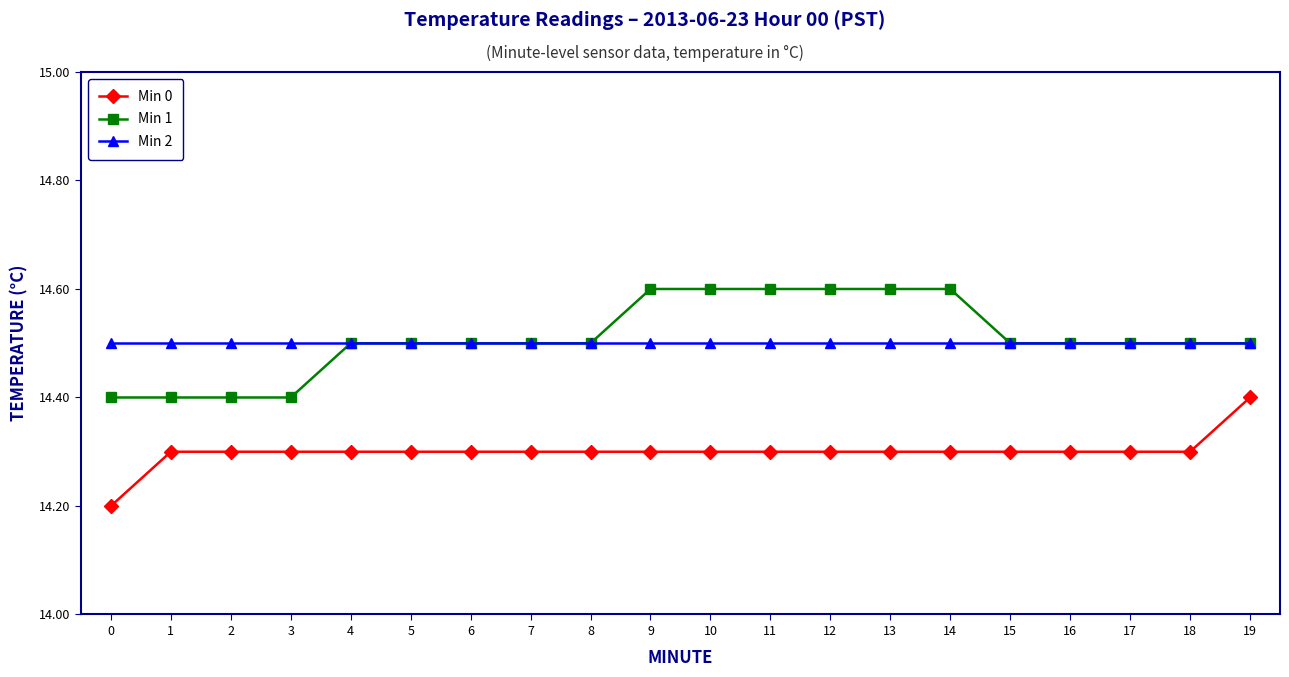

At 12, list the series in order from largest to smallest.

Min 1, Min 2, Min 0